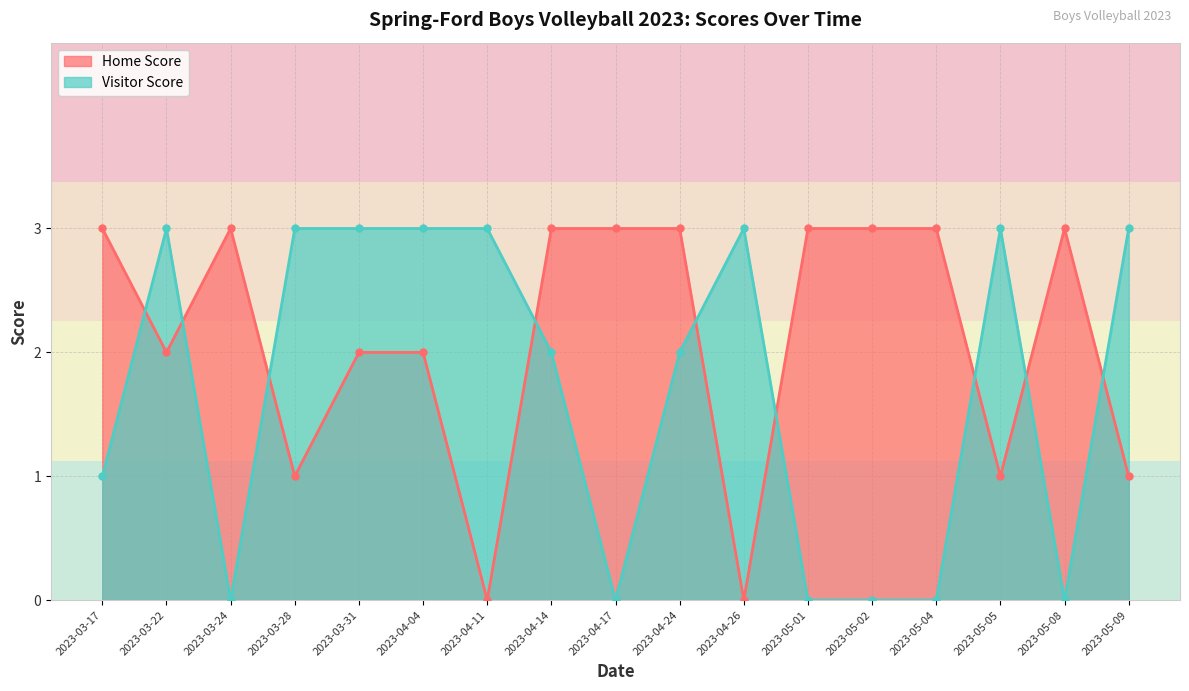

How many values in the Visitor Score series are below 2?

7